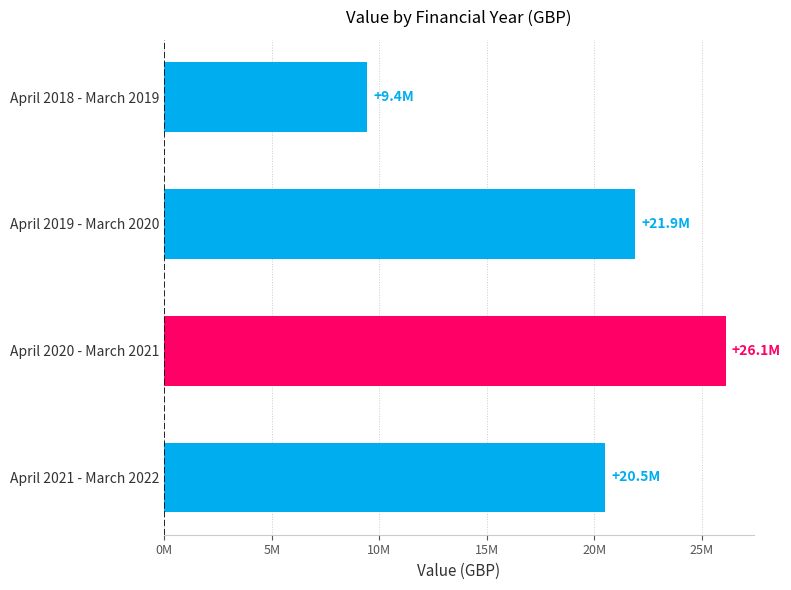

List the labels in order of value, smallest first.

April 2018 - March 2019, April 2021 - March 2022, April 2019 - March 2020, April 2020 - March 2021